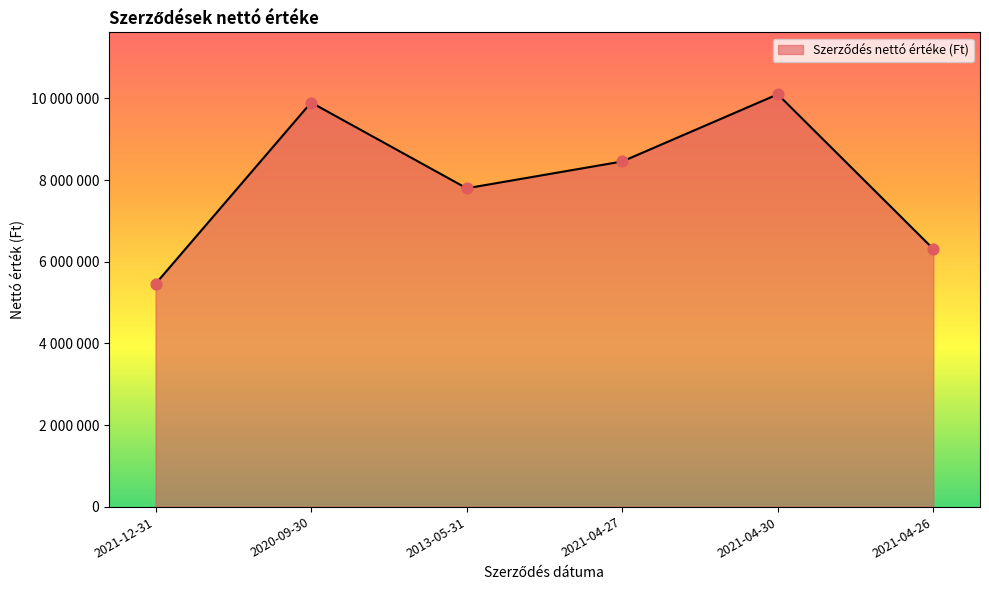

What is the change in value from 2020-09-30 to 2021-04-27?

-1443695